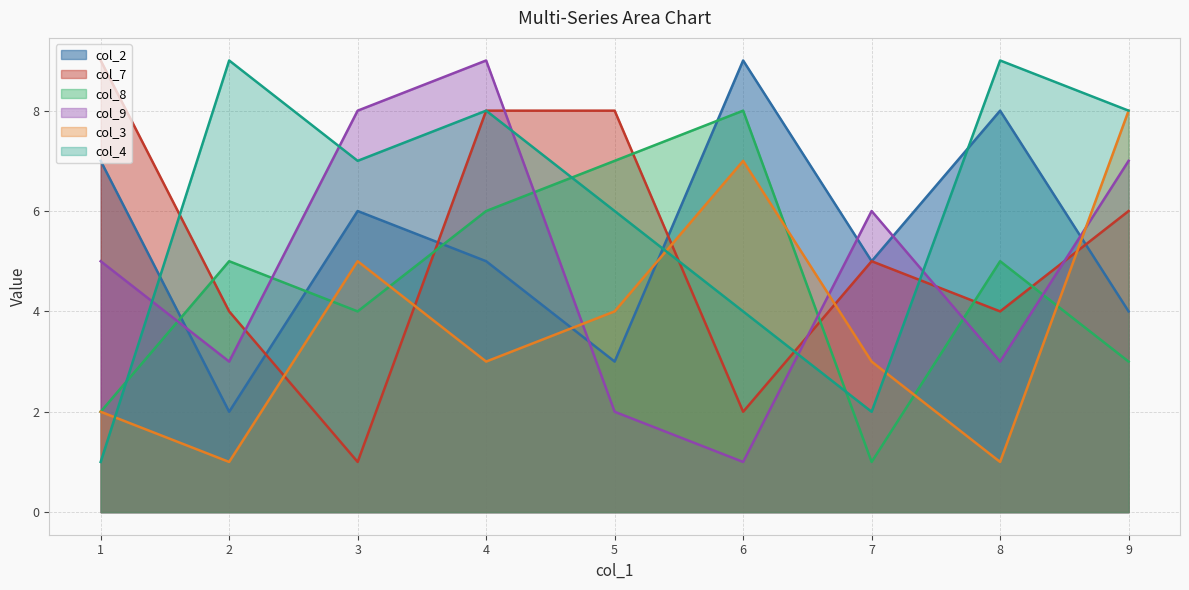

What is the total value across all series at 1?

26